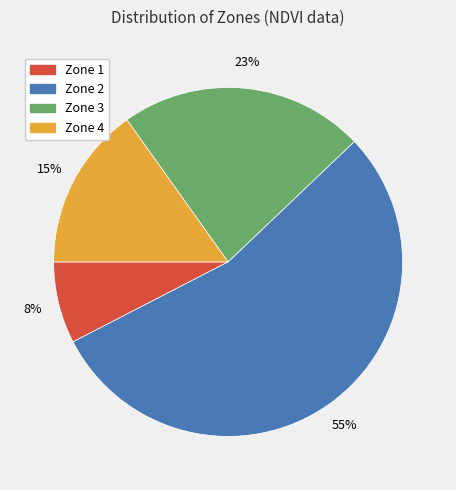

Combined, do Zone 2 and Zone 1 account for over 50%?

Yes